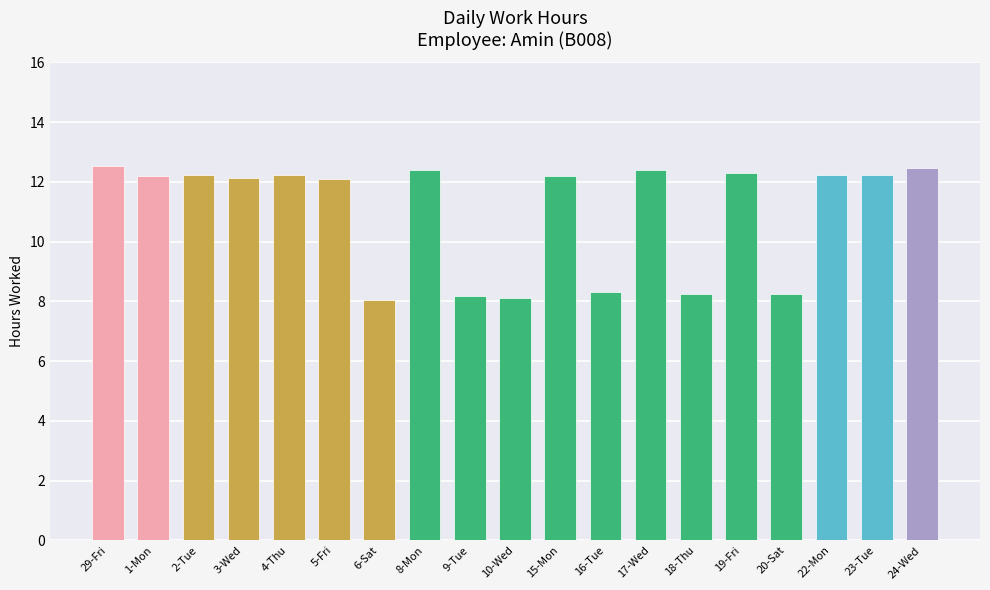

What is the difference between the values at 3-Wed and 6-Sat?

4.1